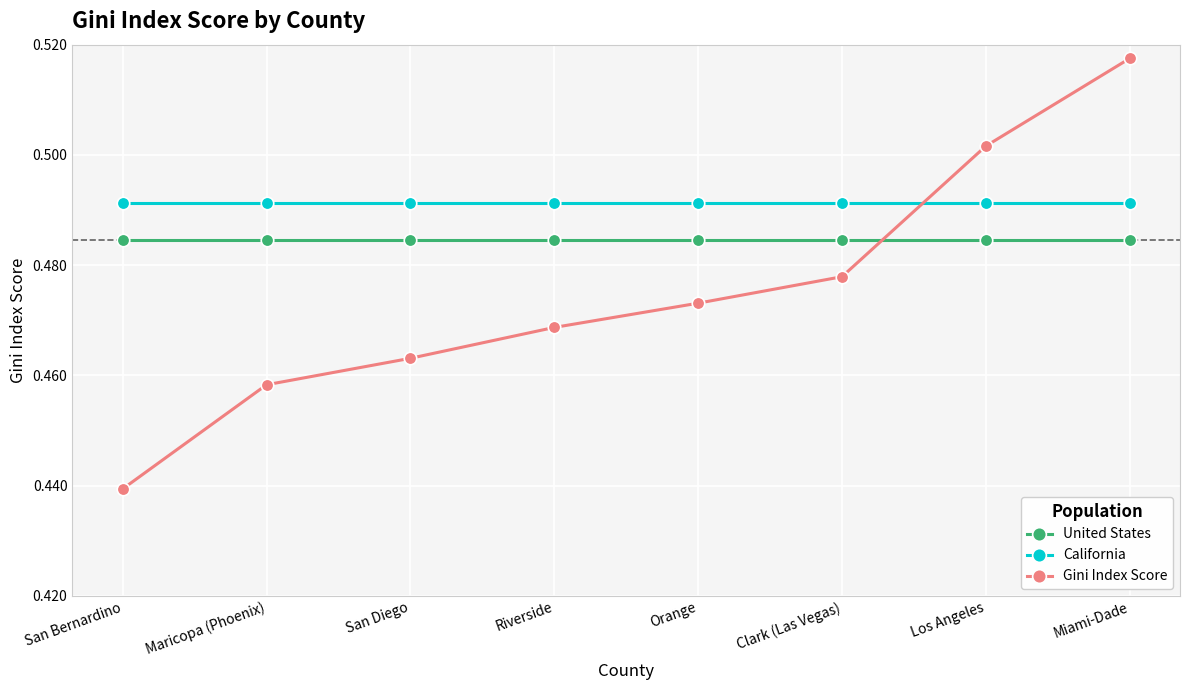

True or false: United States has a value of 0.8 at San Diego.

False